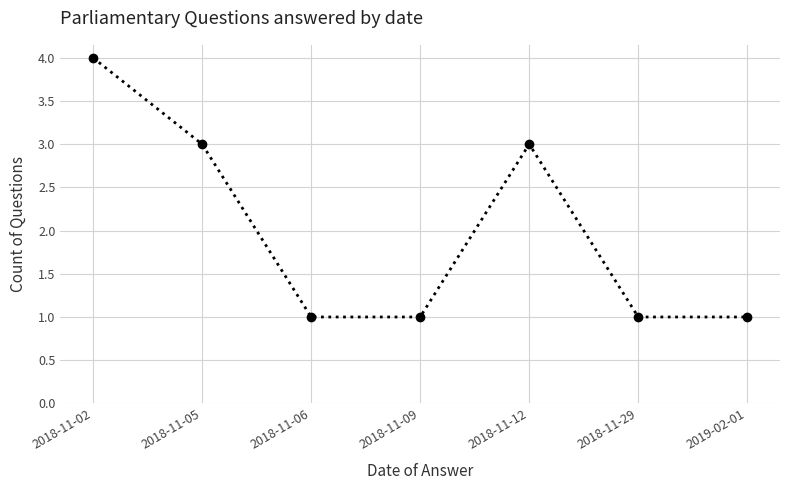

Is it true that the value at 2018-11-12 is 5?

False